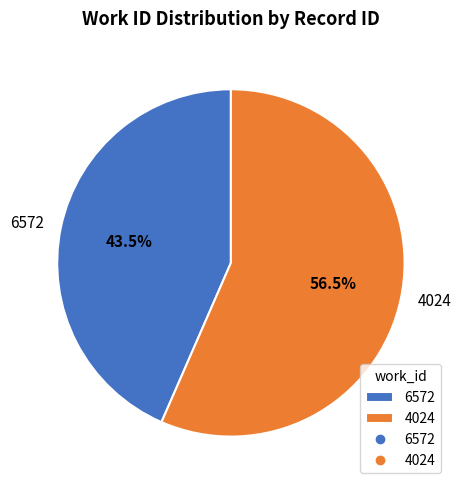

To the nearest percent, what is the difference between the largest and smallest slice percentages?

13%